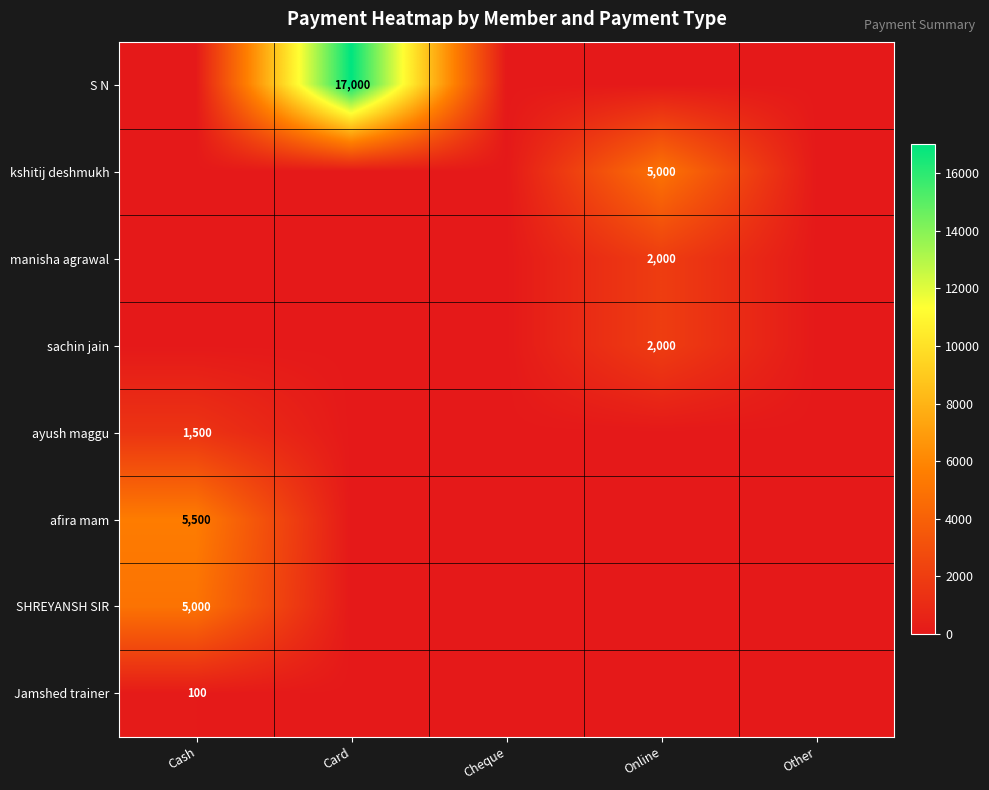

True or false: manisha agrawal has a value of 1257 at Online.

False